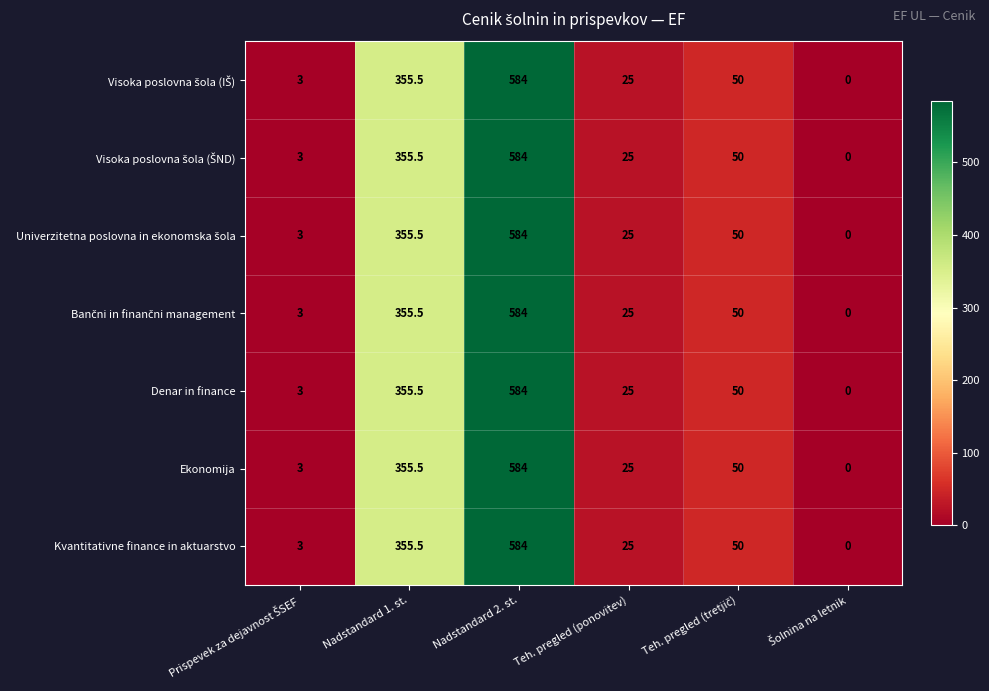

What is the total value across all series at Teh. pregled (ponovitev)?

175.0